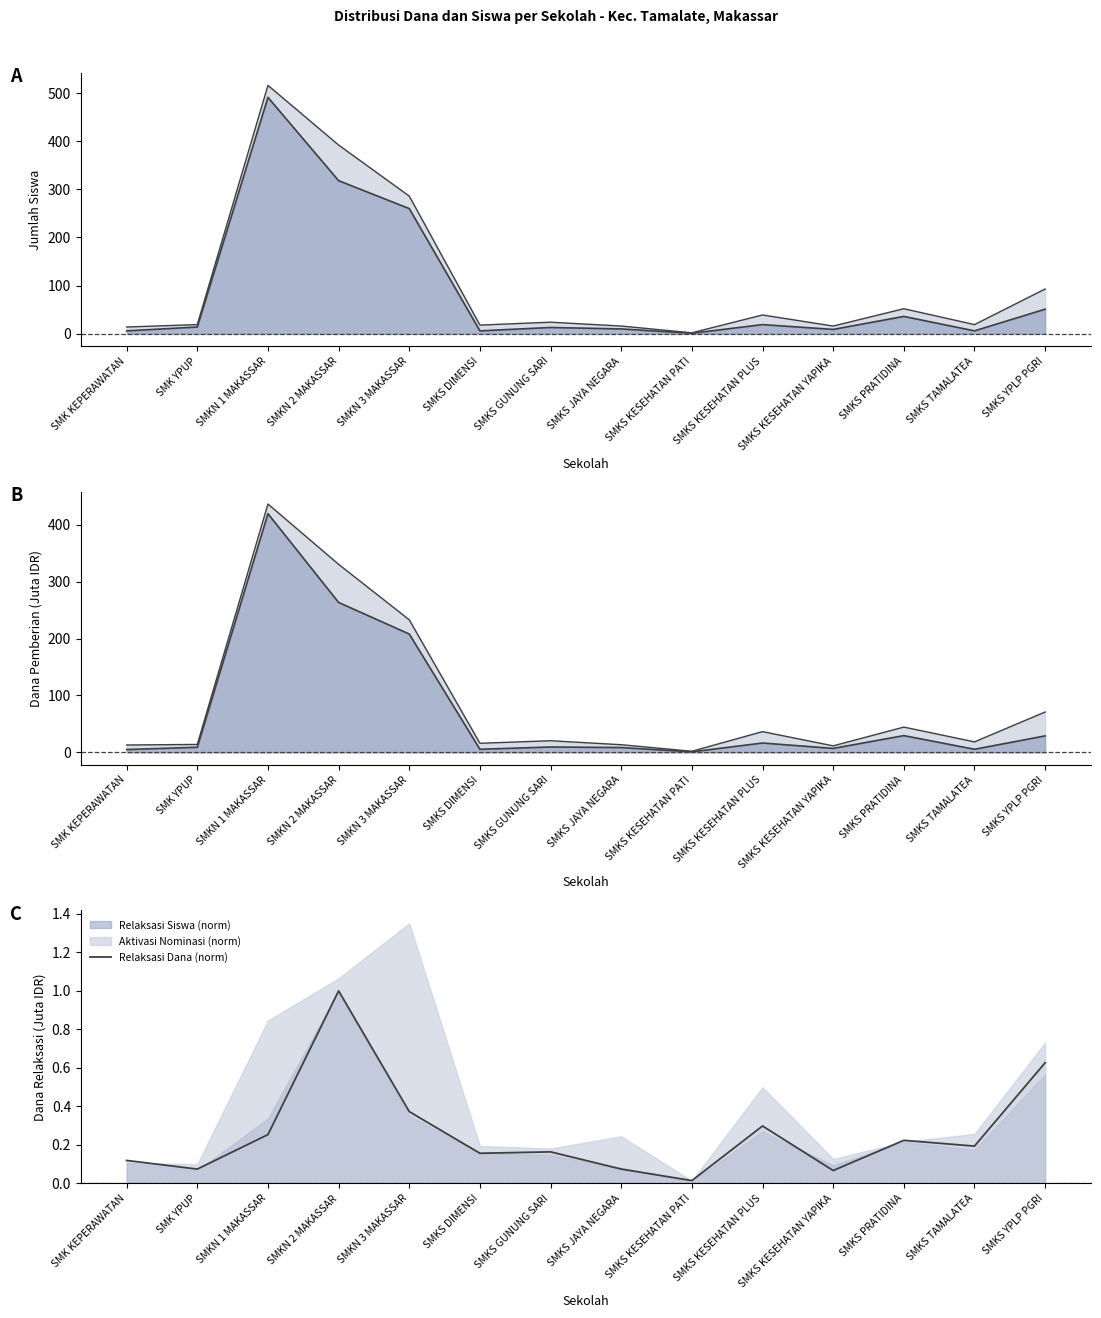

Where is the first local minimum for Total line?

SMKS DIMENSI